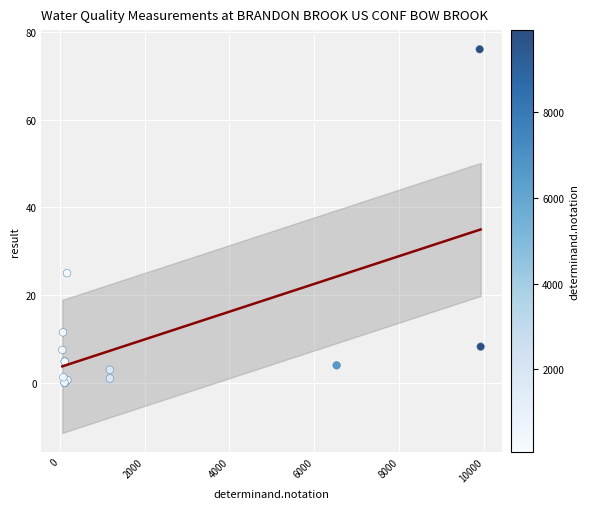

What Y value in the scatter plot is closest to 38?

25.0